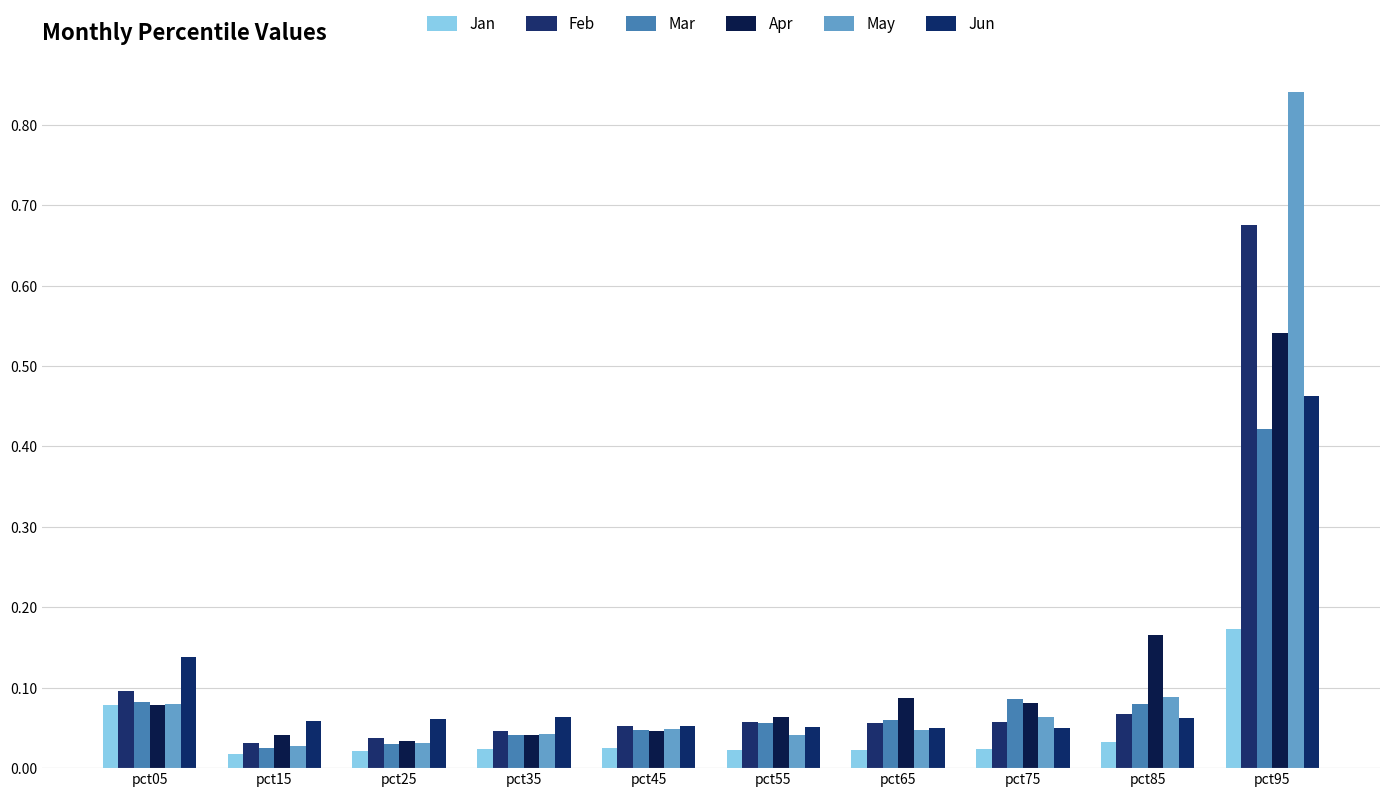

Which series has the largest total across all categories?

May